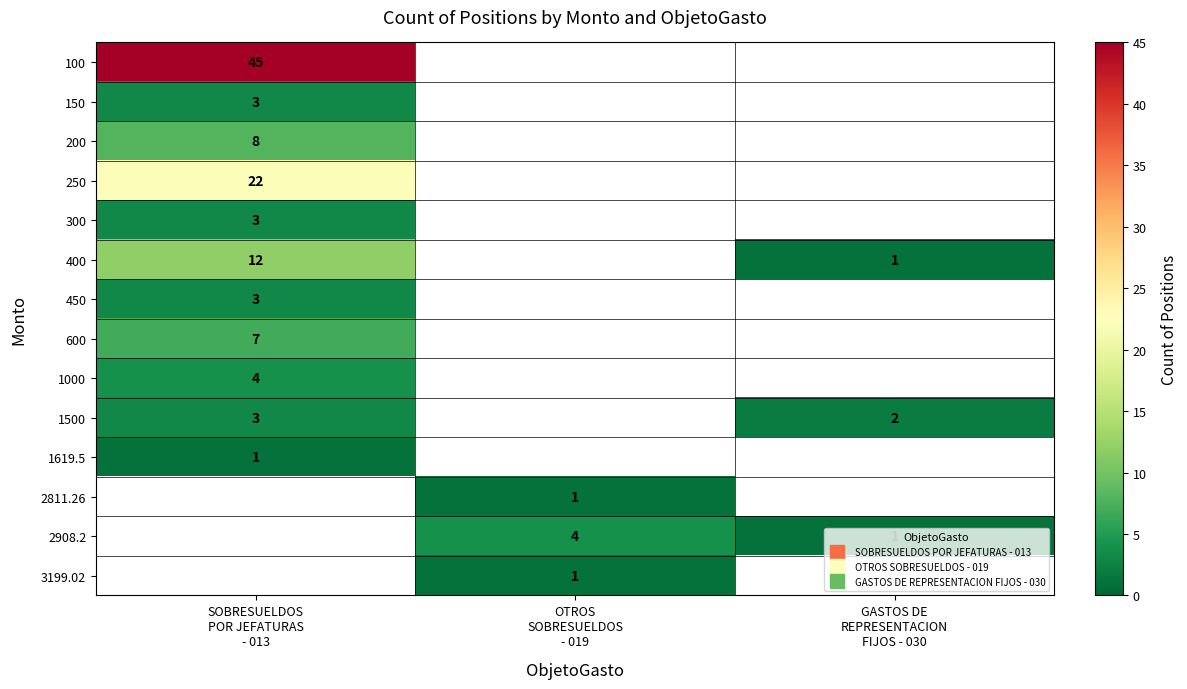

At which category does the chart reach its peak across all series?

SOBRESUELDOS
POR JEFATURAS
- 013